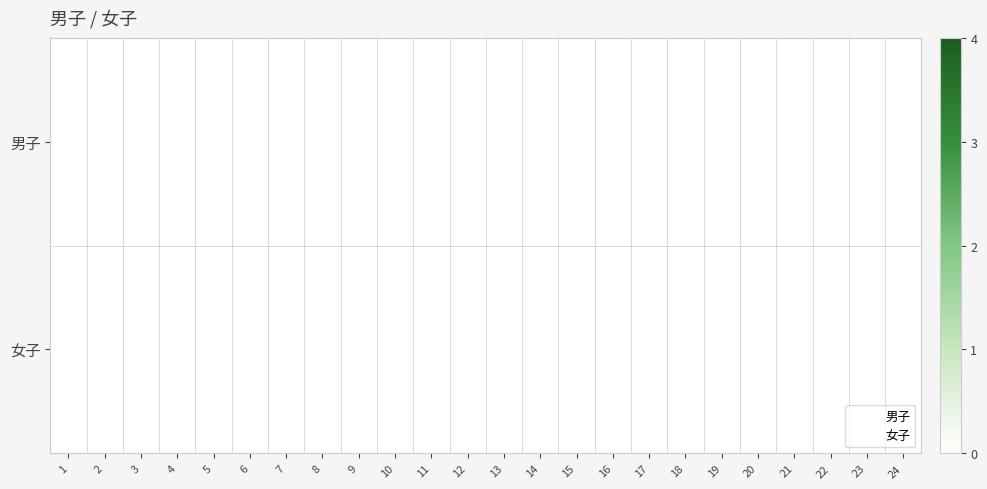

True or false: 女子 has a value of 1.3 at 16.

False